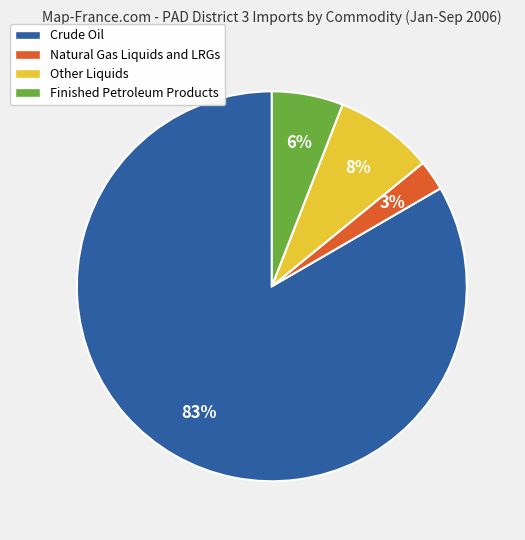

To the nearest percent, what is the combined percentage of Other Liquids and Finished Petroleum Products?

14%